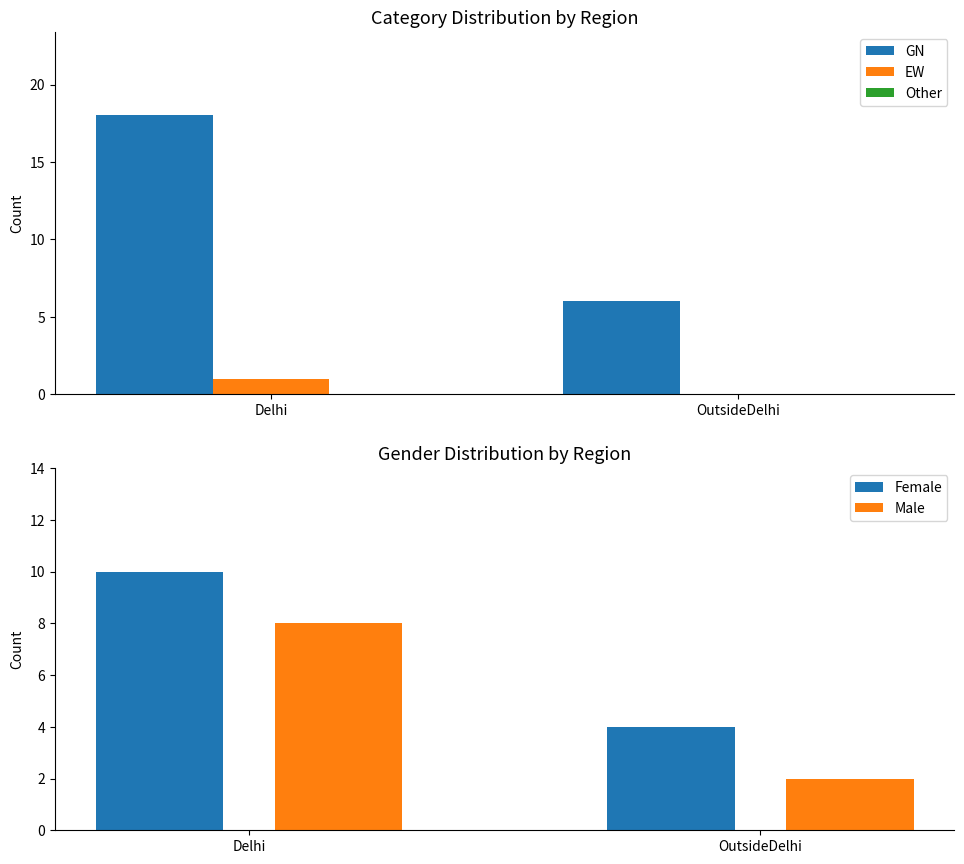

What is the maximum value for Male?

8